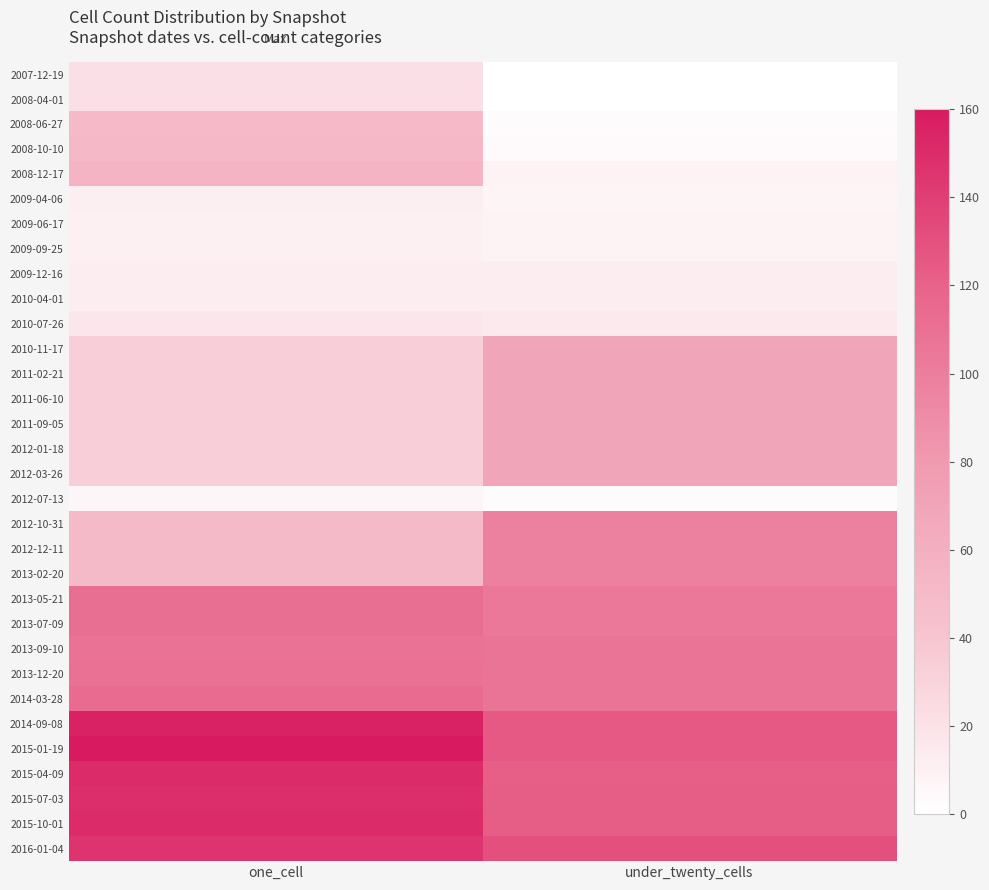

Reading left to right, transcribe all the data shown in this chart.

2007-12-19: one_cell=21	under_twenty_cells=0
2008-04-01: one_cell=21	under_twenty_cells=0
2008-06-27: one_cell=51	under_twenty_cells=3
2008-10-10: one_cell=52	under_twenty_cells=4
2008-12-17: one_cell=55	under_twenty_cells=9
2009-04-06: one_cell=11	under_twenty_cells=8
2009-06-17: one_cell=10	under_twenty_cells=9
2009-09-25: one_cell=10	under_twenty_cells=9
2009-12-16: one_cell=12	under_twenty_cells=12
2010-04-01: one_cell=12	under_twenty_cells=12
2010-07-26: one_cell=17	under_twenty_cells=15
2010-11-17: one_cell=33	under_twenty_cells=69
2011-02-21: one_cell=33	under_twenty_cells=69
2011-06-10: one_cell=33	under_twenty_cells=69
2011-09-05: one_cell=33	under_twenty_cells=69
2012-01-18: one_cell=33	under_twenty_cells=69
2012-03-26: one_cell=33	under_twenty_cells=69
2012-07-13: one_cell=6	under_twenty_cells=3
2012-10-31: one_cell=50	under_twenty_cells=98
2012-12-11: one_cell=50	under_twenty_cells=98
2013-02-20: one_cell=50	under_twenty_cells=98
2013-05-21: one_cell=111	under_twenty_cells=104
2013-07-09: one_cell=111	under_twenty_cells=104
2013-09-10: one_cell=108	under_twenty_cells=107
2013-12-20: one_cell=109	under_twenty_cells=107
2014-03-28: one_cell=113	under_twenty_cells=107
2014-09-08: one_cell=155	under_twenty_cells=125
2015-01-19: one_cell=160	under_twenty_cells=125
2015-04-09: one_cell=150	under_twenty_cells=122
2015-07-03: one_cell=149	under_twenty_cells=123
2015-10-01: one_cell=150	under_twenty_cells=123
2016-01-04: one_cell=145	under_twenty_cells=130